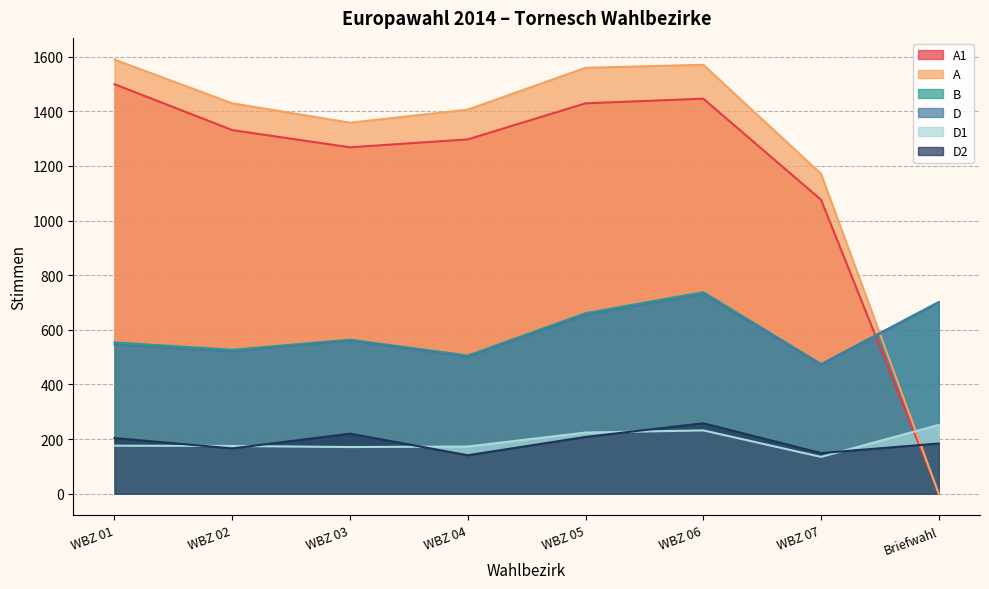

Rank the series at WBZ 06 from highest to lowest value.

A, A1, B, D, D2, D1